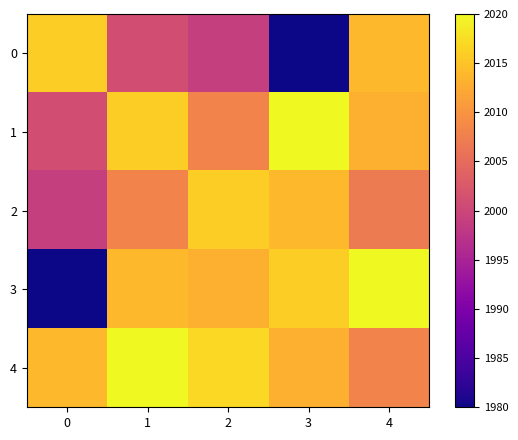

Which label corresponds to the largest value in the chart?

3